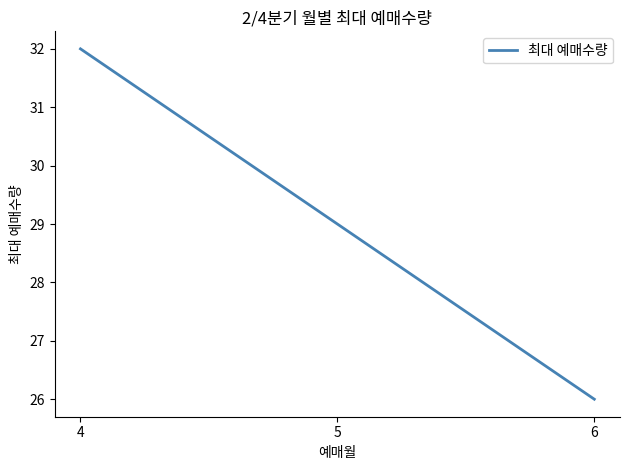

List the labels in order of value, largest first.

4, 5, 6